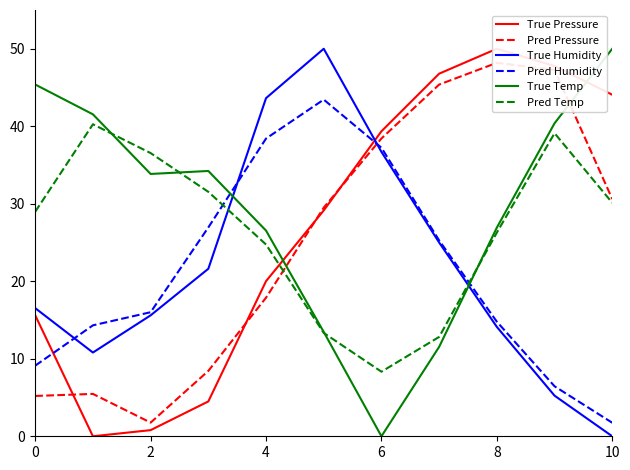

At which label does Pred Temp reach its minimum?

6